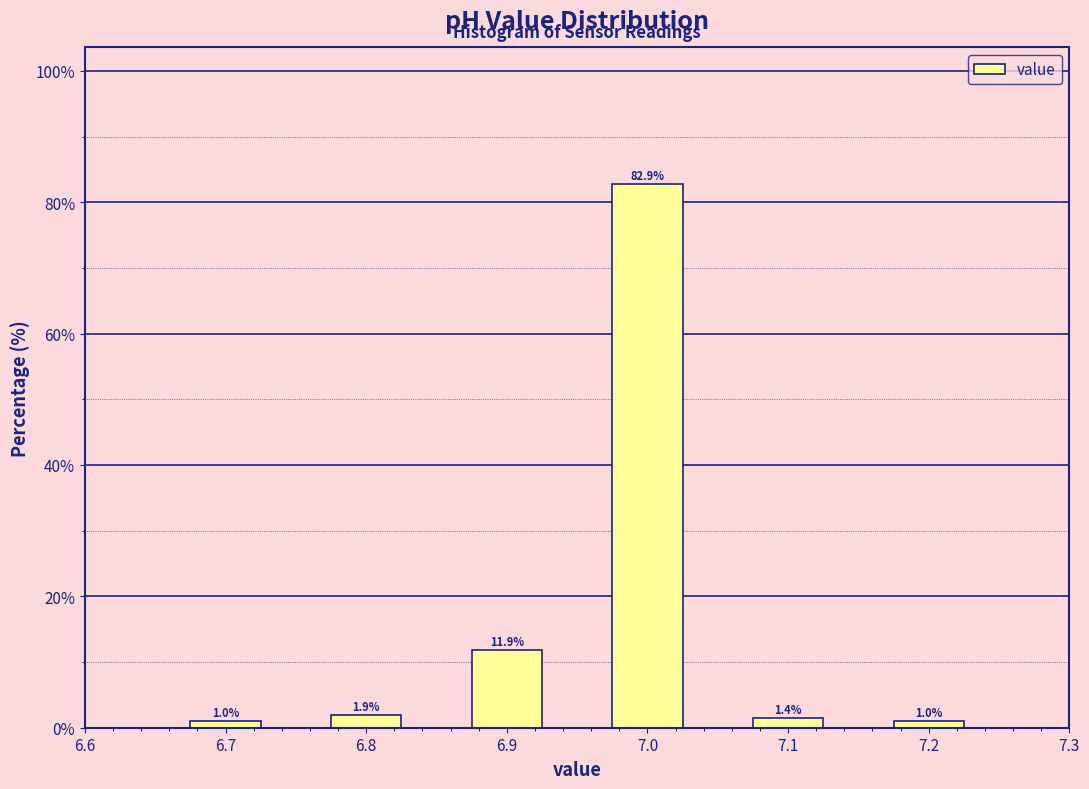

Reading left to right, what are all the values shown in this chart?

1.0	1.9	11.9	82.9	1.4	1.0